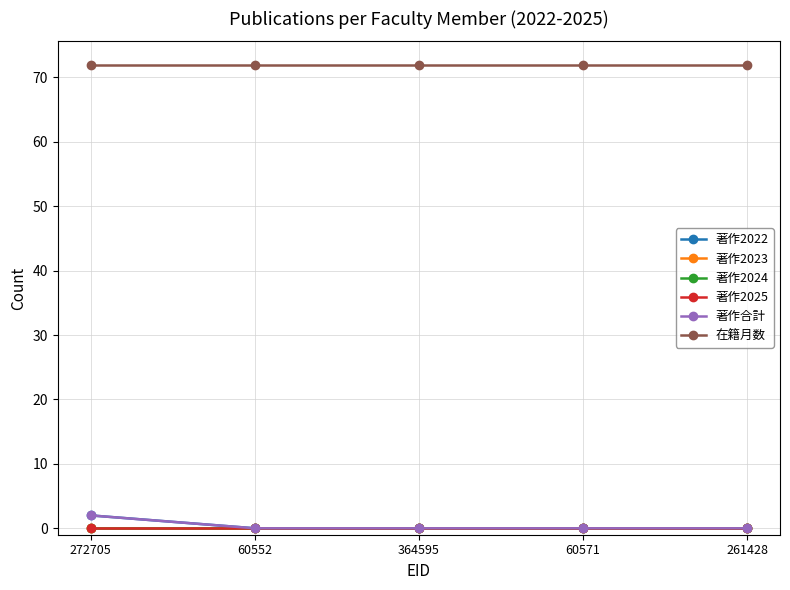

Does the chart have visible grid lines?

Yes